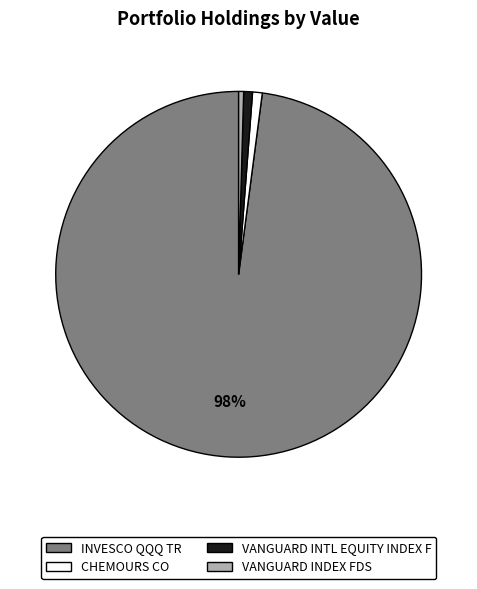

Combined, do CHEMOURS CO and VANGUARD INTL EQUITY INDEX F account for over 50%?

No